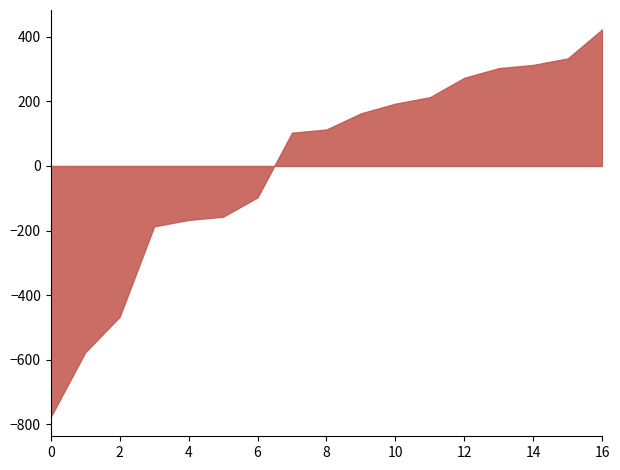

Between 8 and 16, which is larger?

16